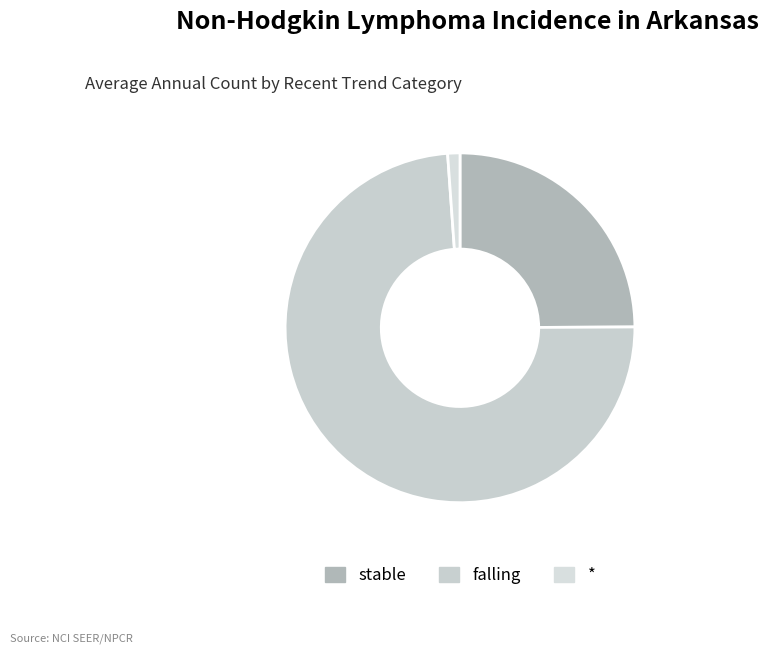

Do stable and * together represent more than half of the pie?

No